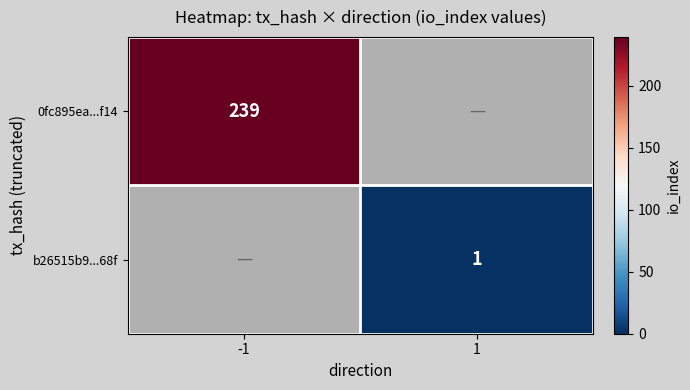

Count the number of categories in the chart.

2